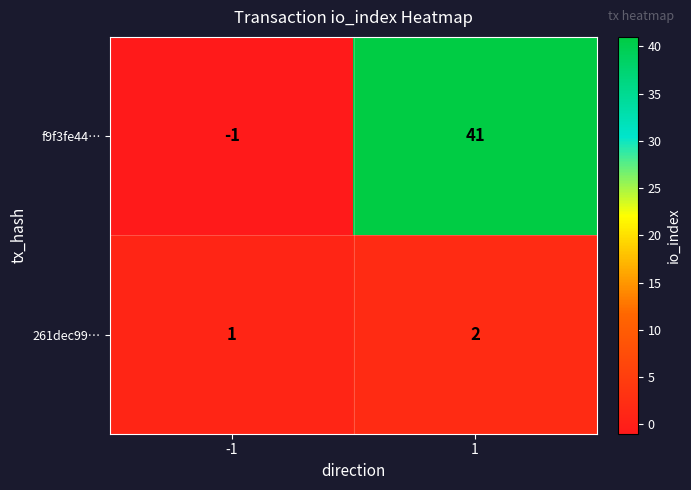

What is the difference between the highest and lowest values at -1?

2